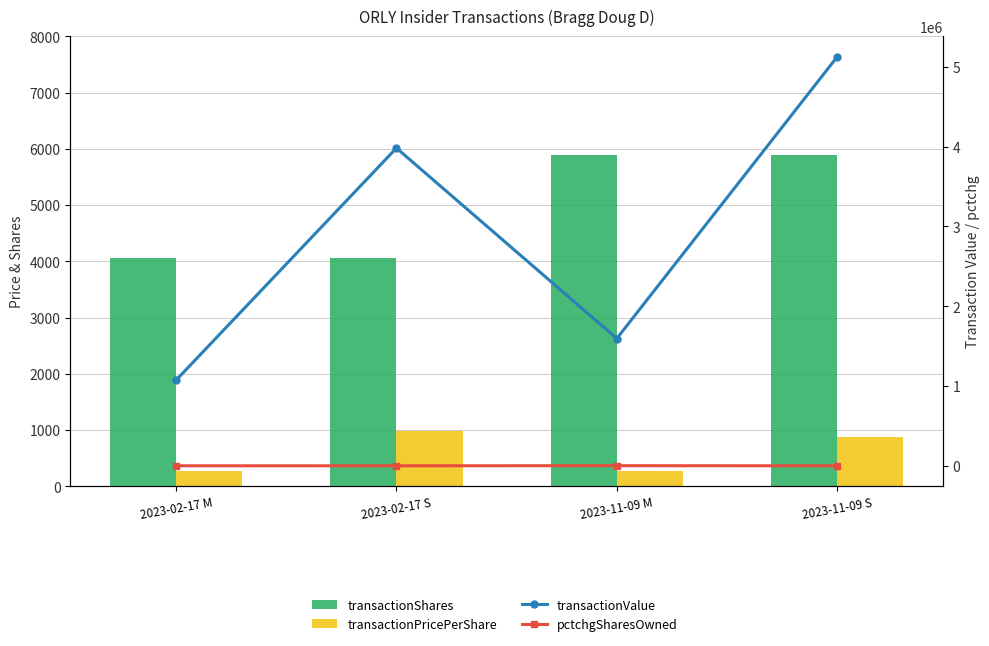

What is the difference between the second highest and second lowest values in the transactionPricePerShare series?

599.5